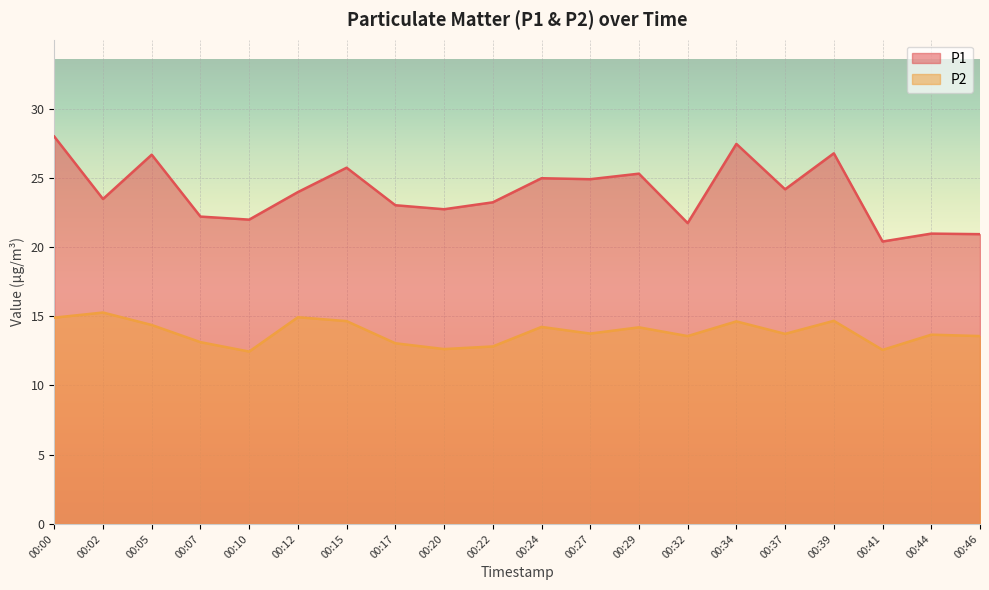

What is the difference between the second highest and second lowest values in the P2 series?

2.4